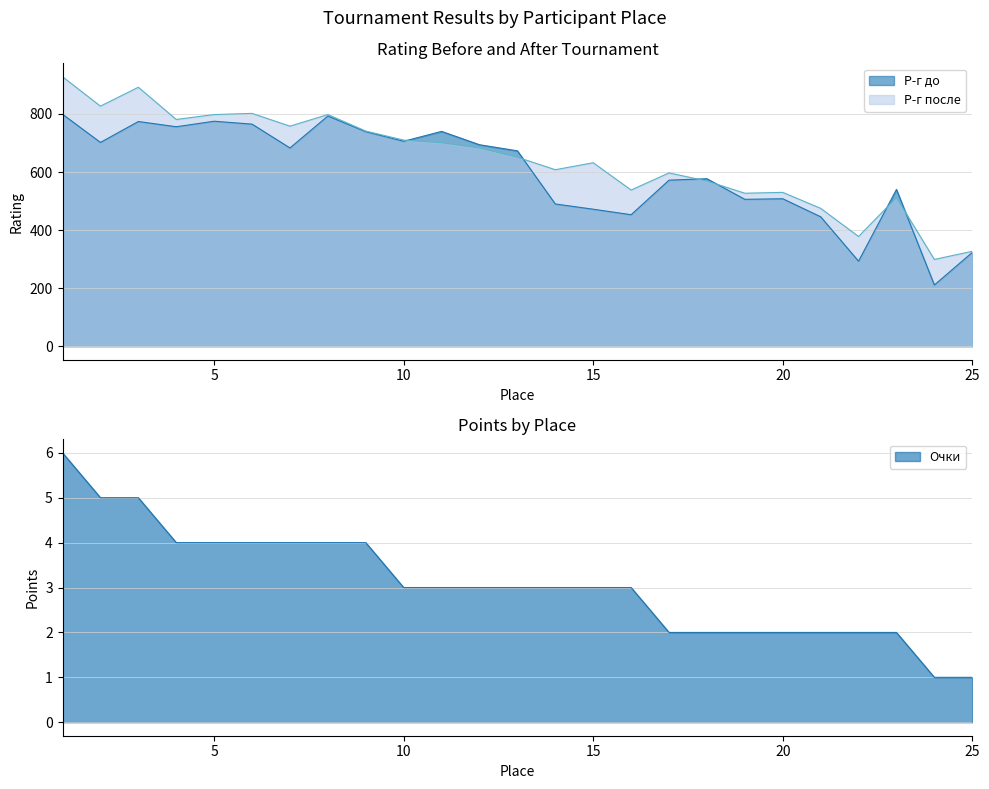

Which series changed the most between 23 and 24?

Р-г до